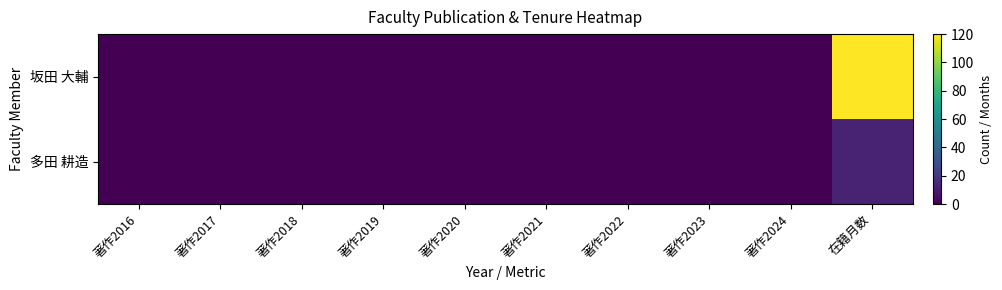

How many series are shown in this chart?

2